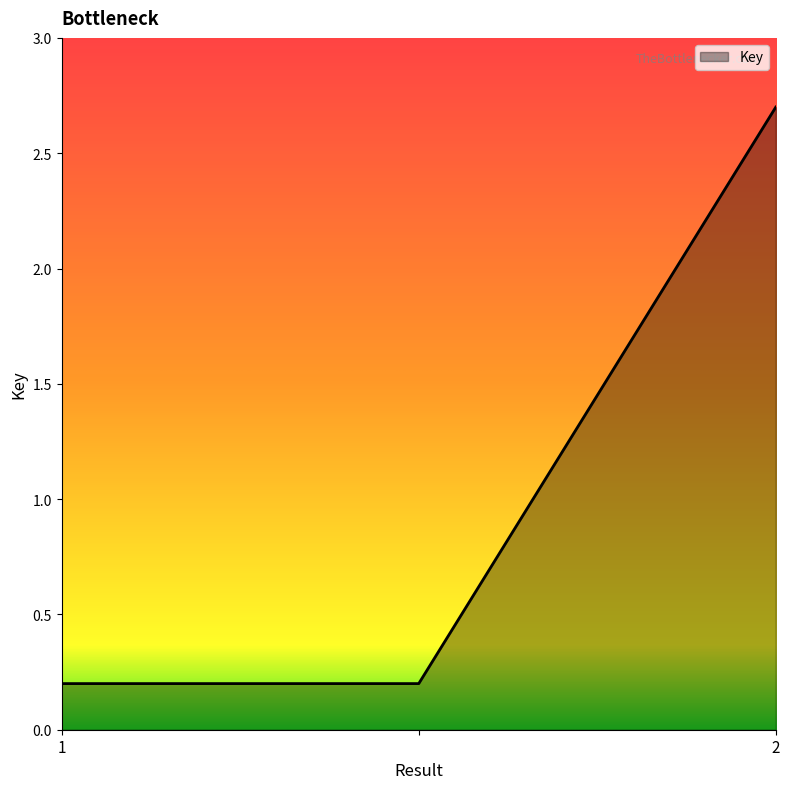

What is the average value?

1.0